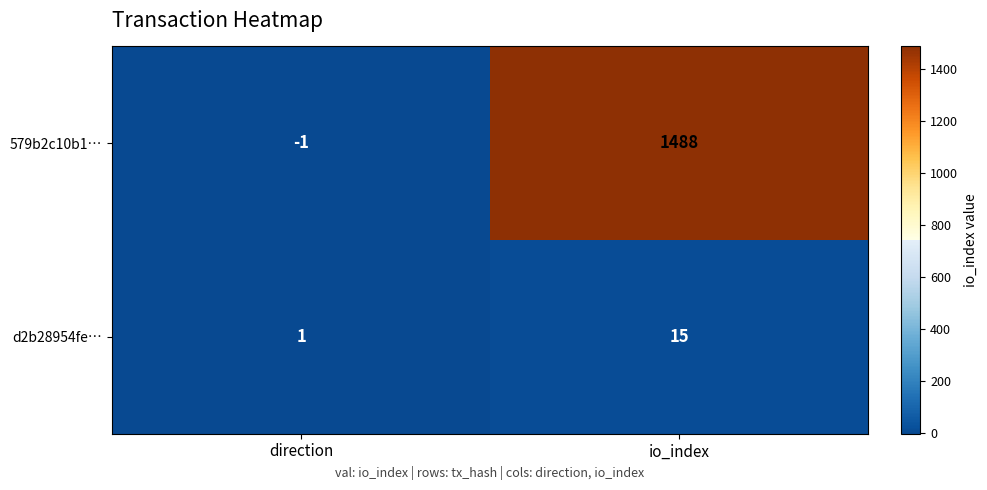

At which category does the chart reach its minimum across all series?

direction